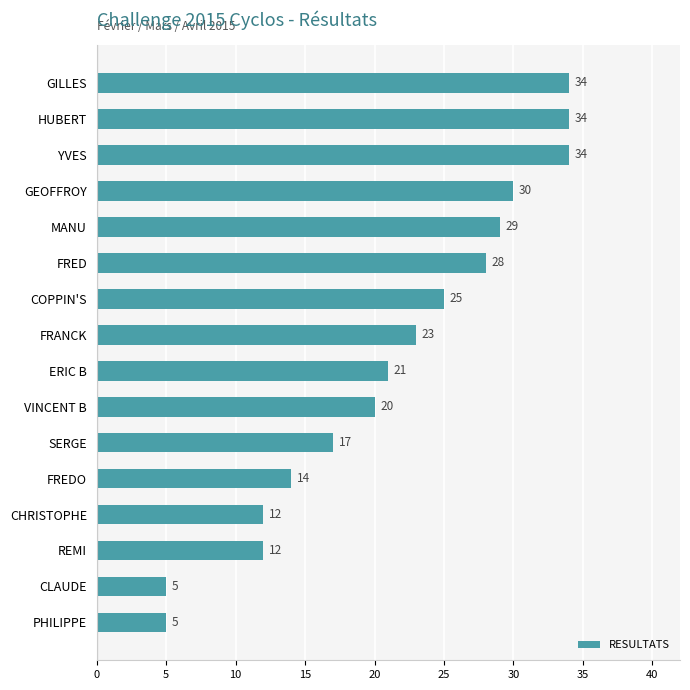

Which has a higher value, SERGE or FRANCK?

FRANCK